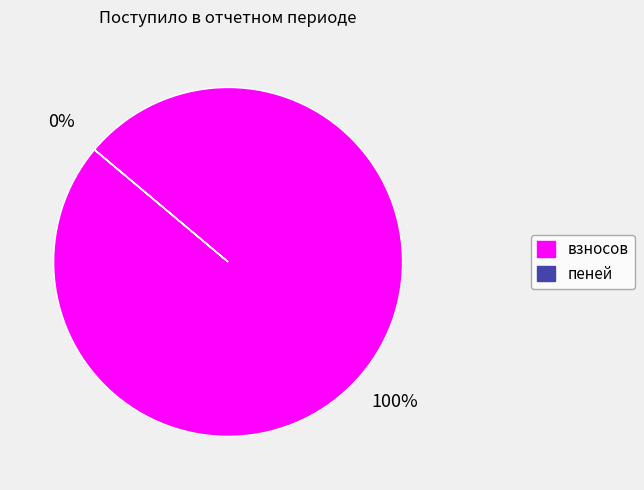

What percentage is the взносов slice, to the nearest percent?

100%